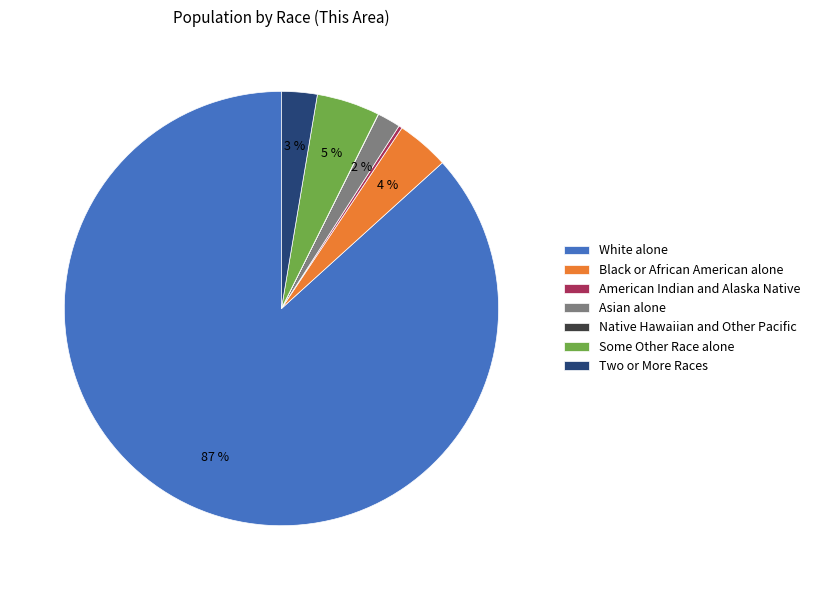

The Asian alone slice represents 2% of the pie. True or false?

True